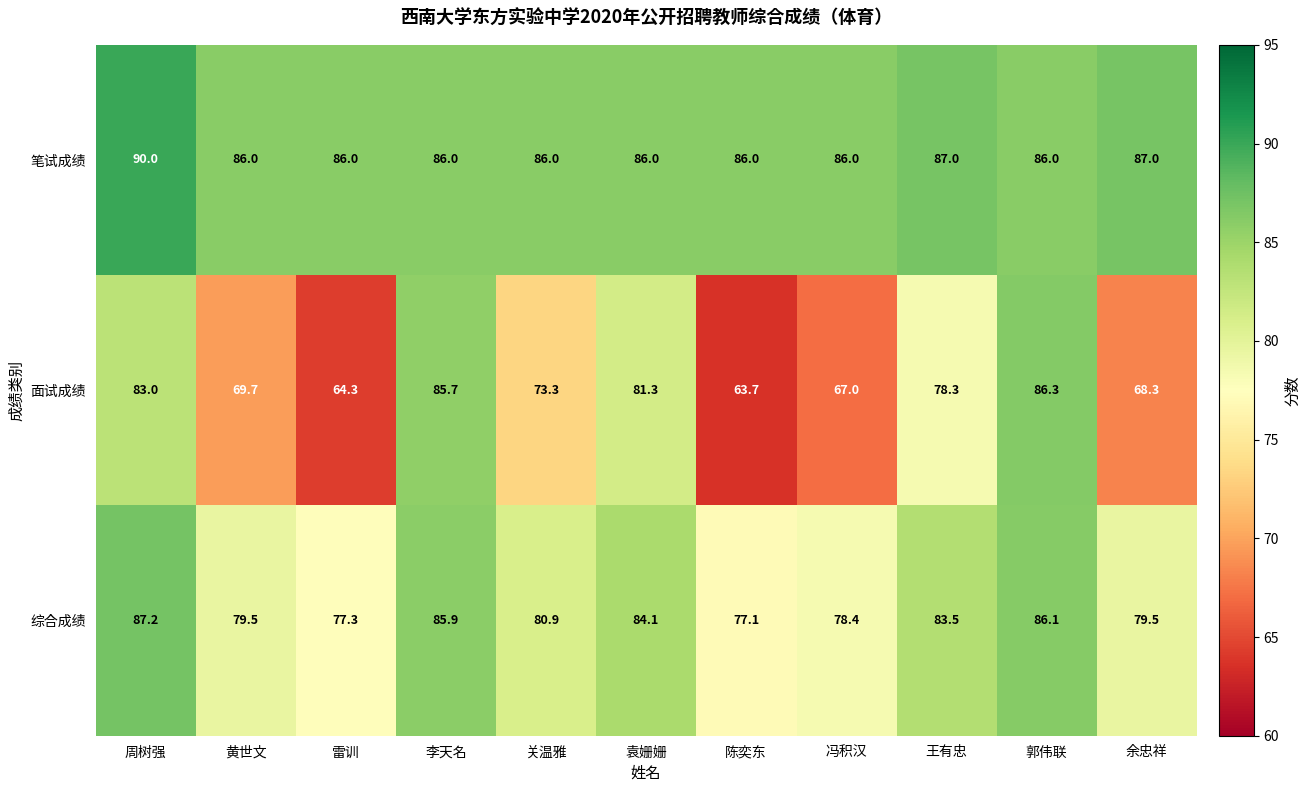

At 陈奕东, list the series in order from smallest to largest.

面试成绩, 综合成绩, 笔试成绩